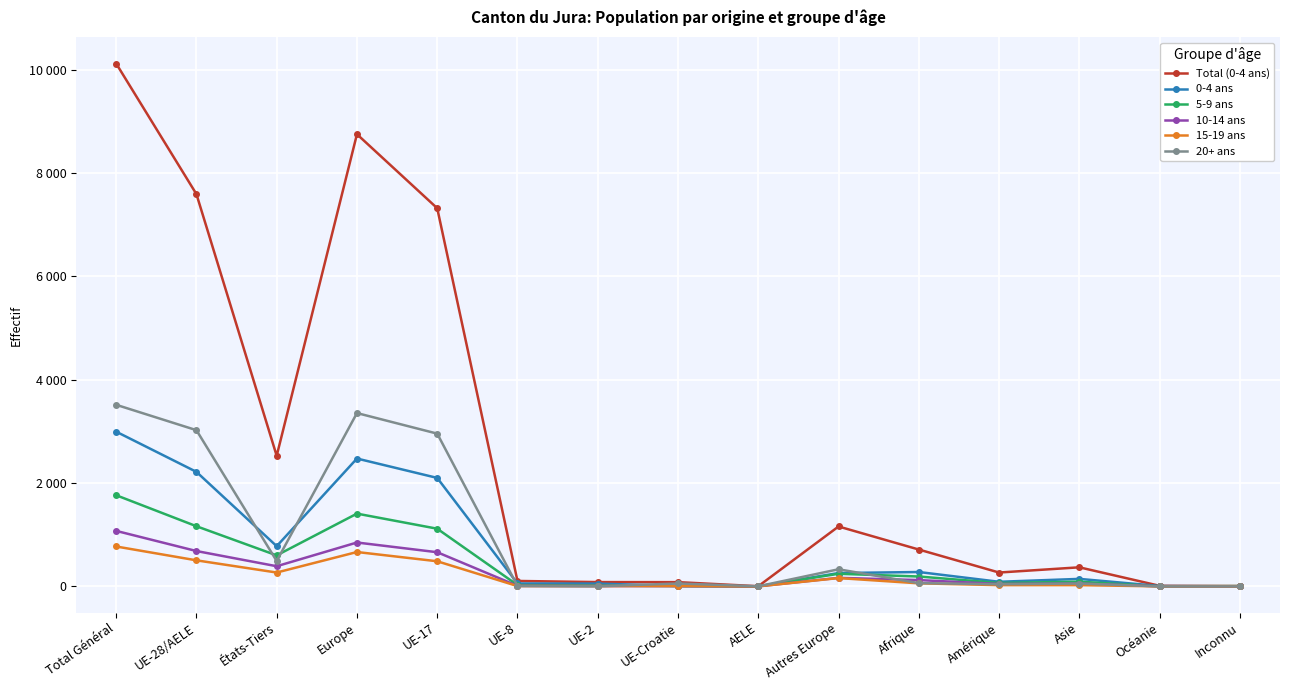

Between Total Général and Asie, which series saw the biggest shift?

Total (0-4 ans)